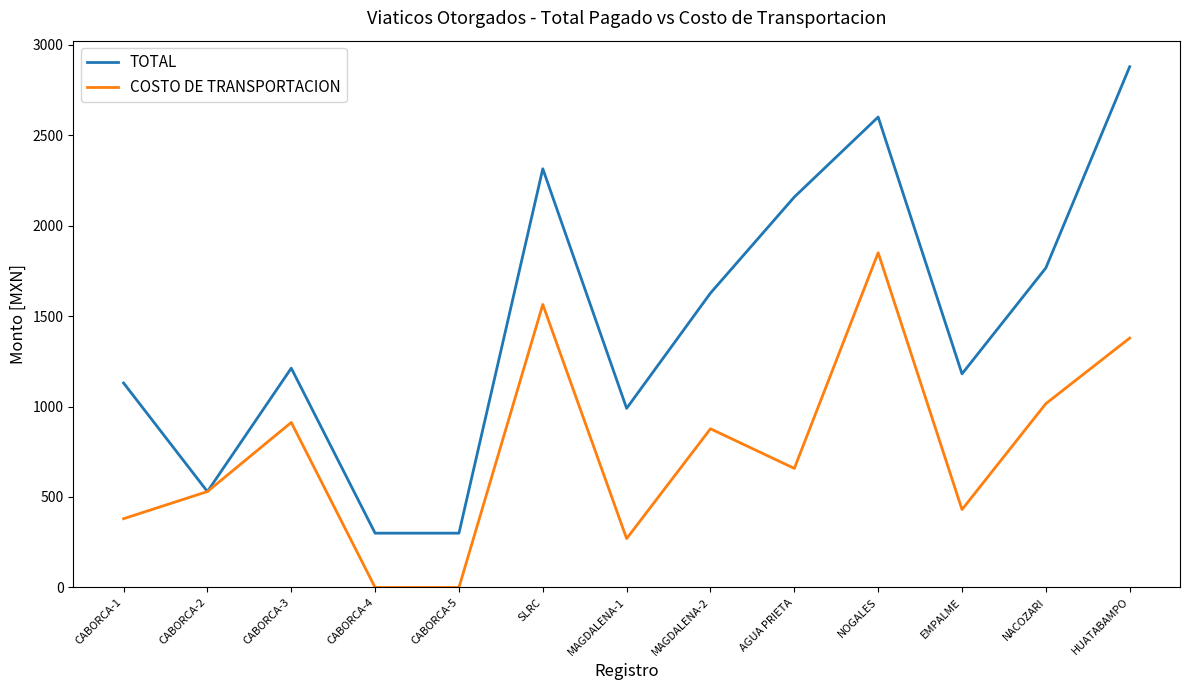

Is it true that TOTAL equals 2878.2 at HUATABAMPO?

True